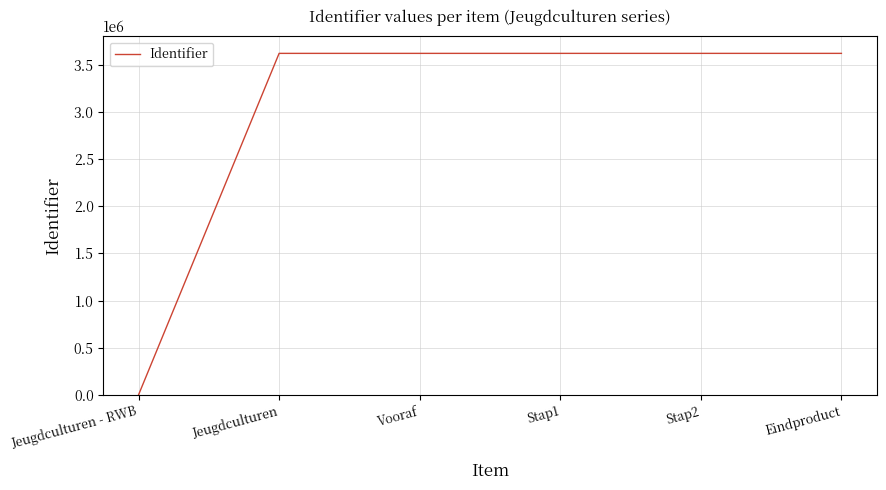

Does the chart display data point markers on the line(s)?

No